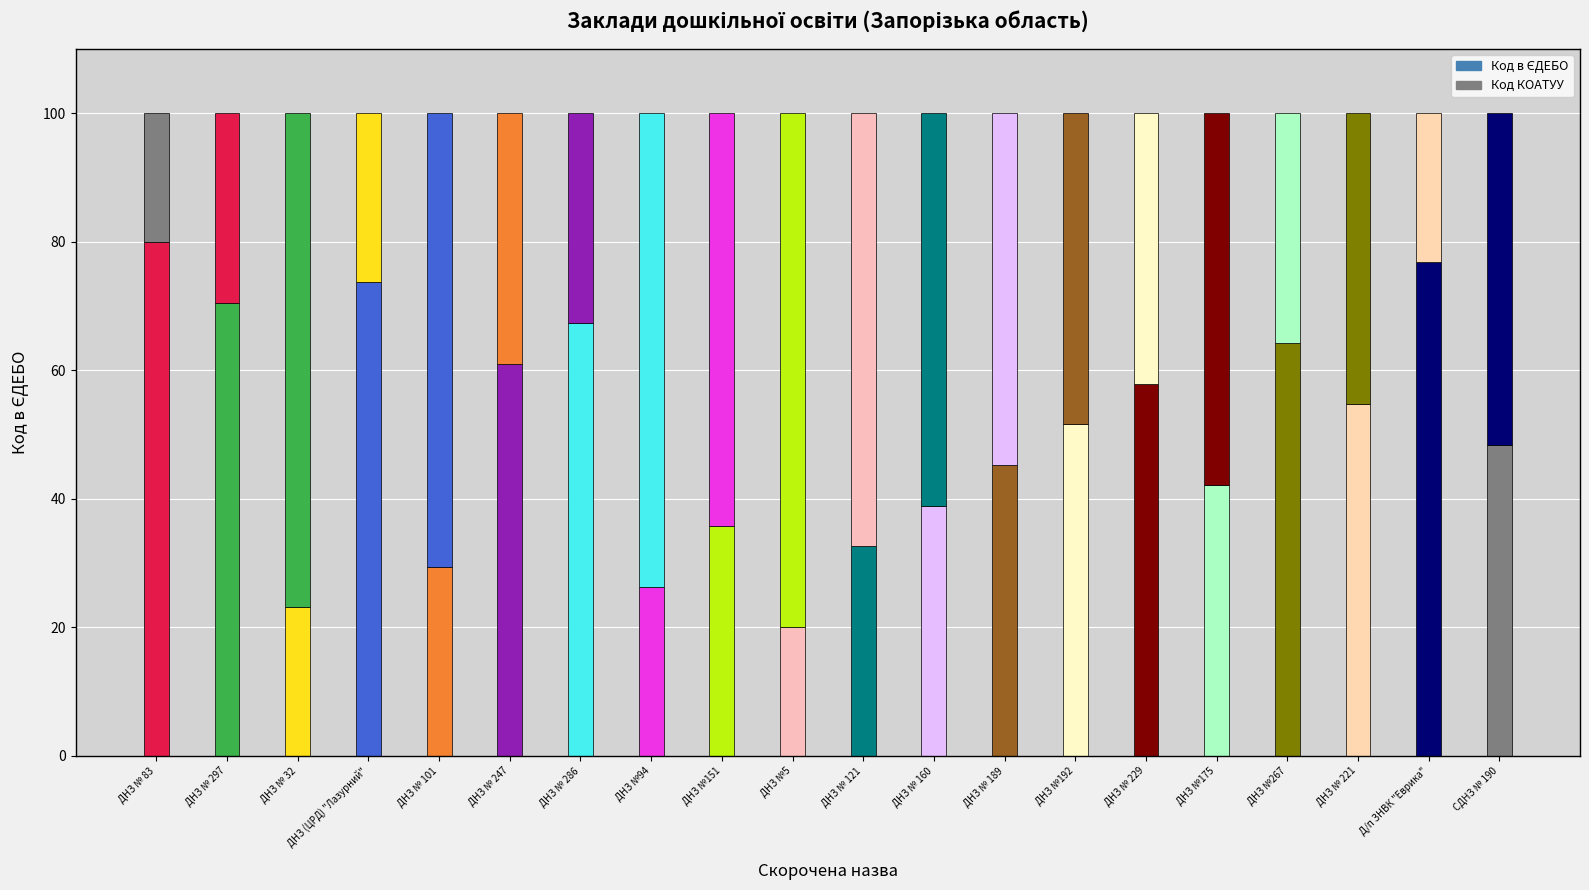

Which has a higher value, ДНЗ № 32 or ДНЗ № 221?

ДНЗ № 221